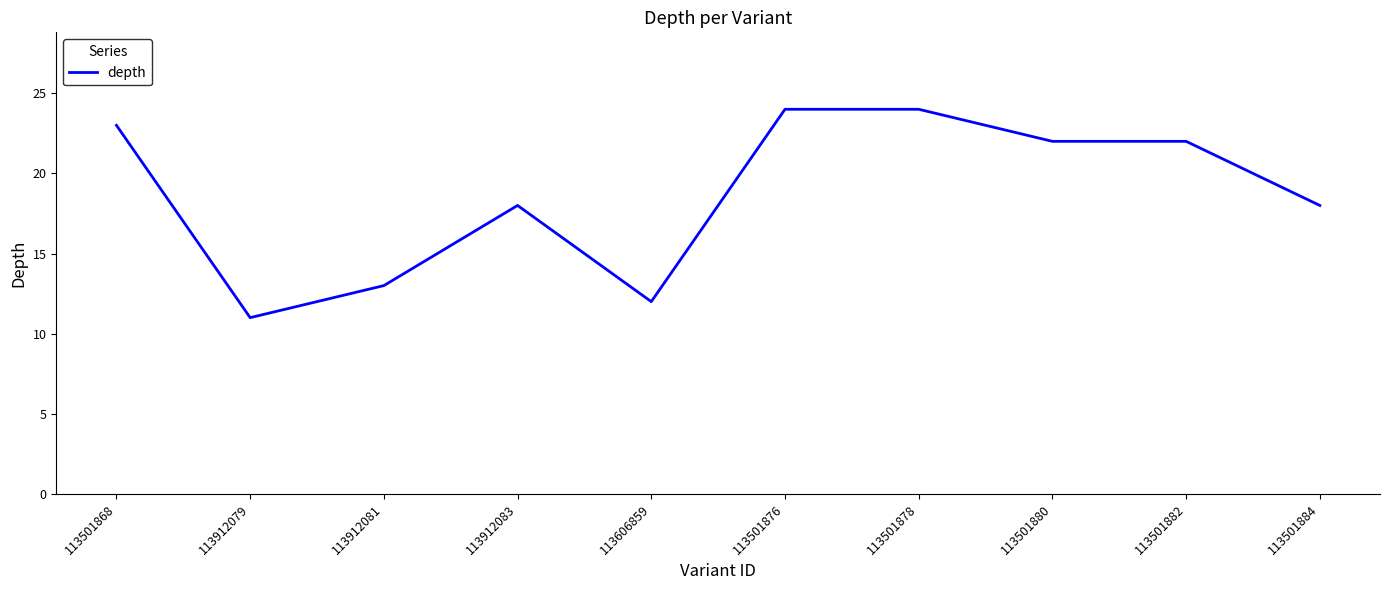

Is this an area chart (filled region under the line)?

No